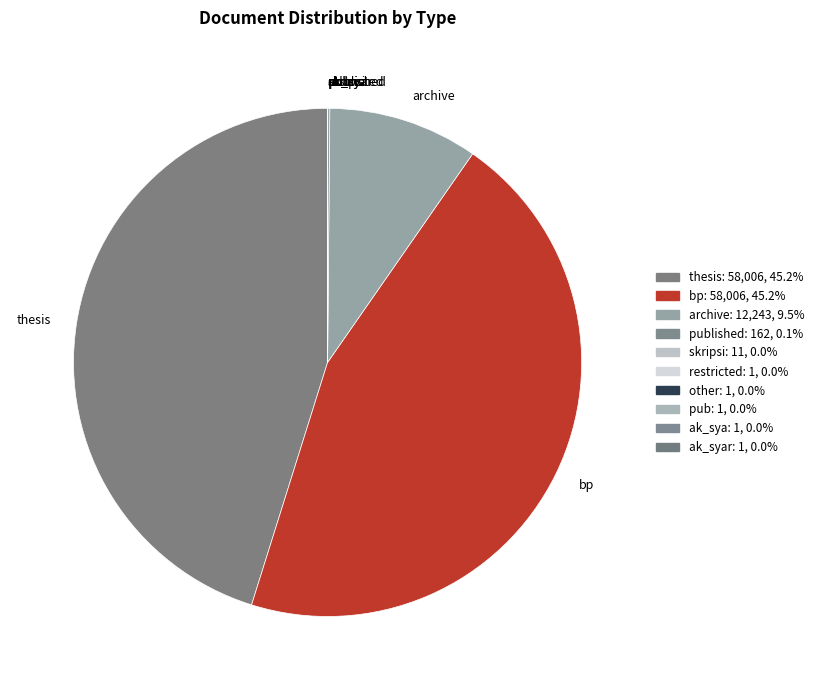

Is there a majority slice in this chart?

No